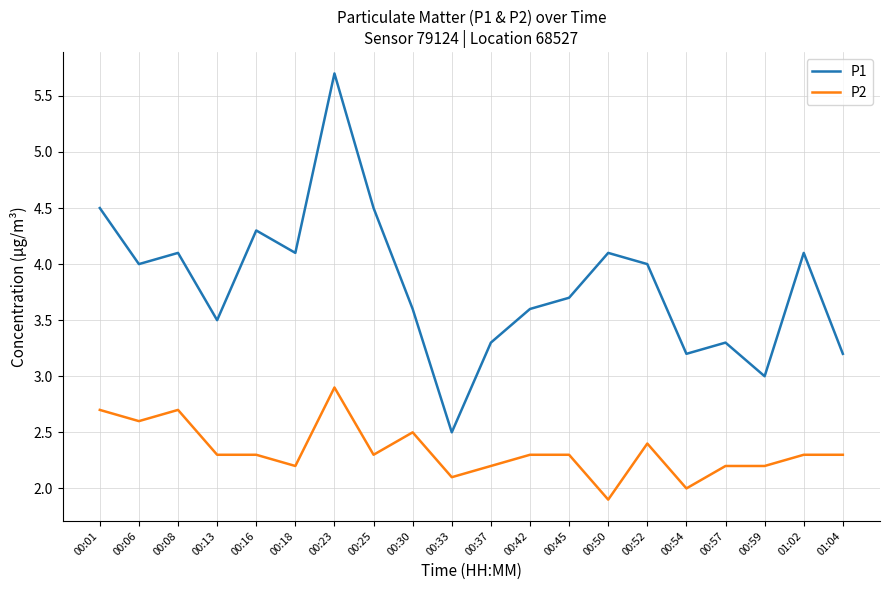

What are all the series names shown in the legend?

P1, P2